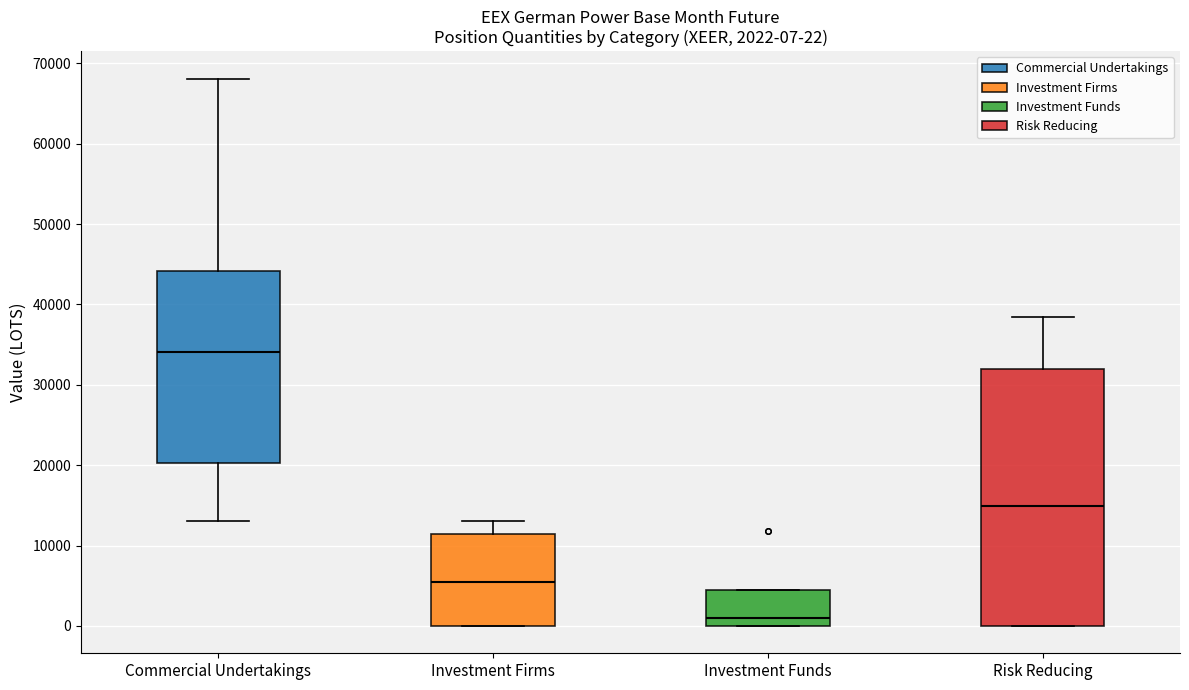

Which box's median line is the lowest?

Investment Funds